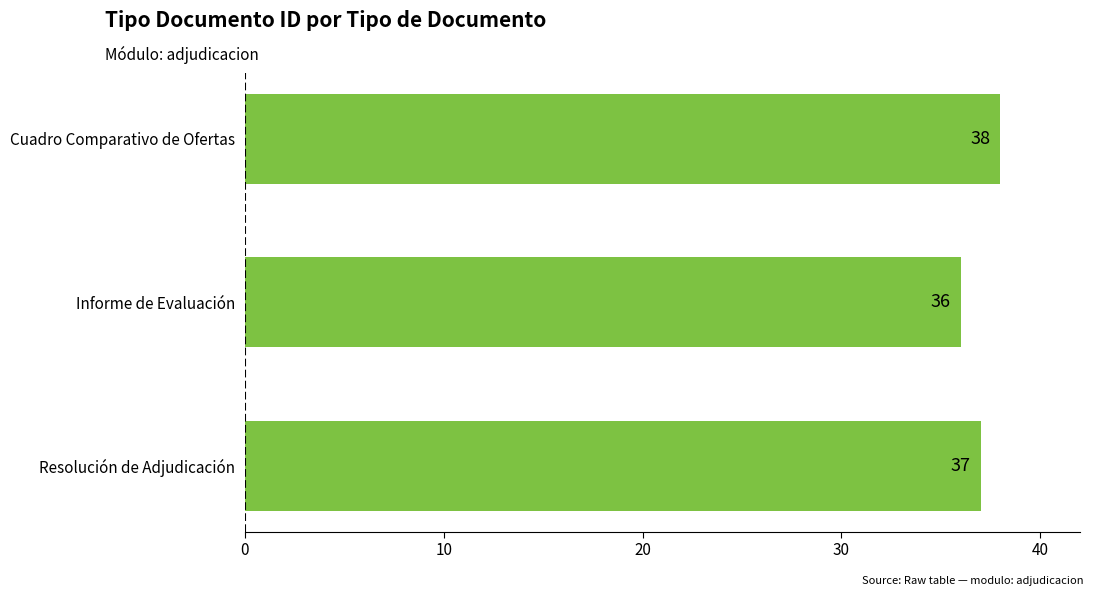

Is it true that the value at Informe de Evaluación is 61?

False